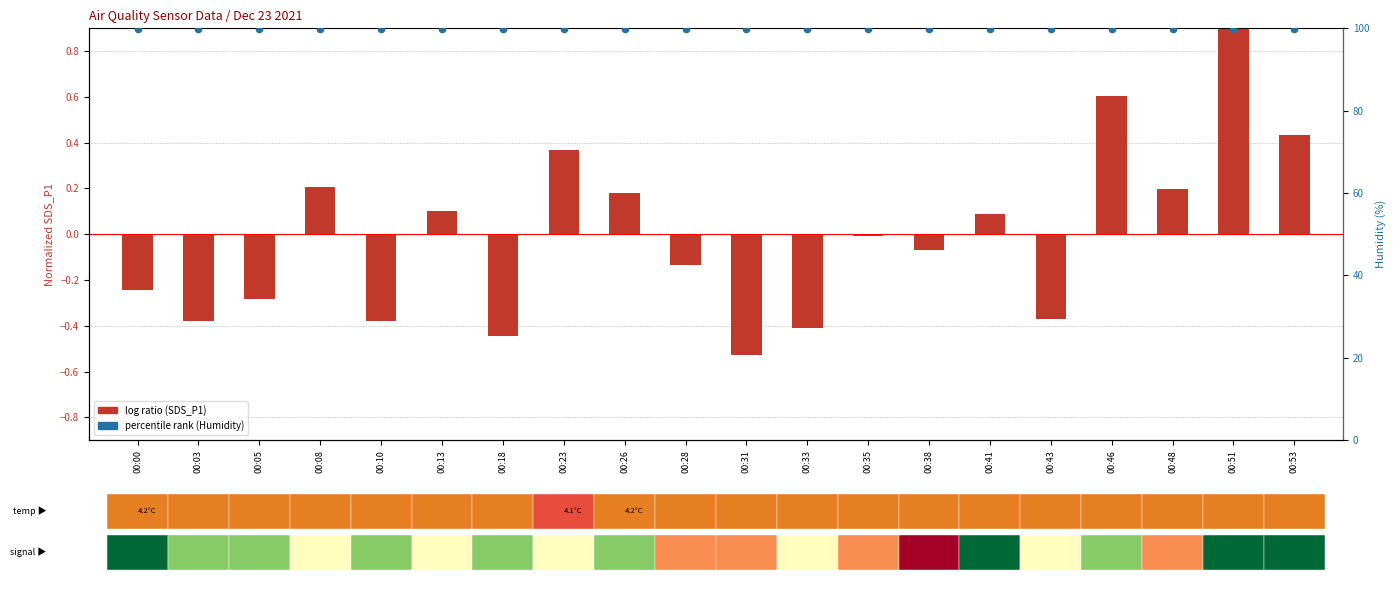

Which series reaches the minimum Y coordinate?

log ratio (SDS_P1 norm)